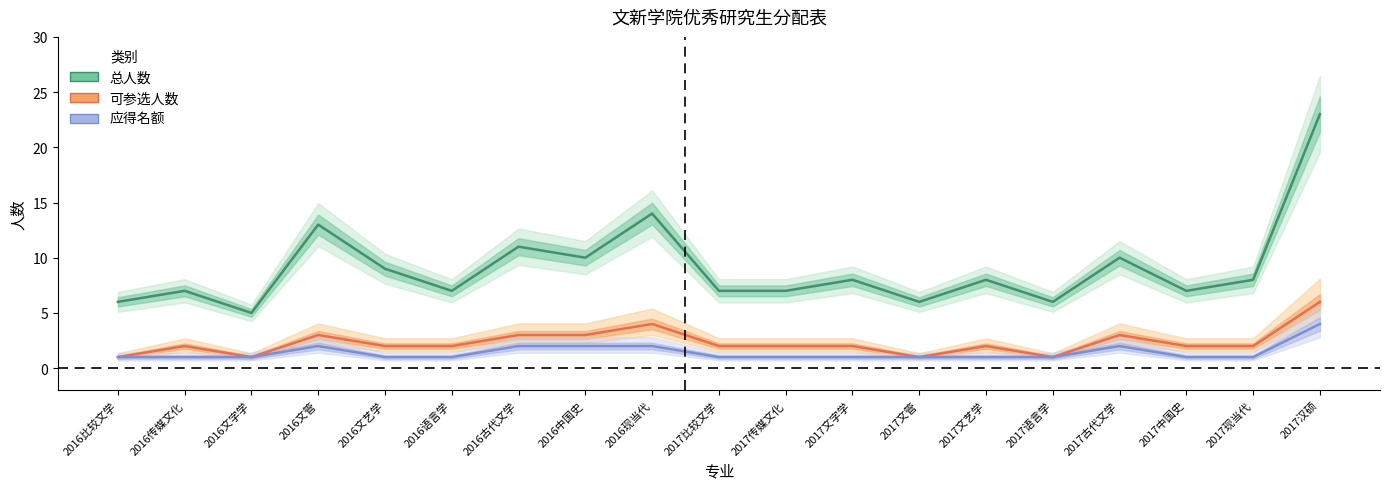

Which series has the widest spread of values?

总人数